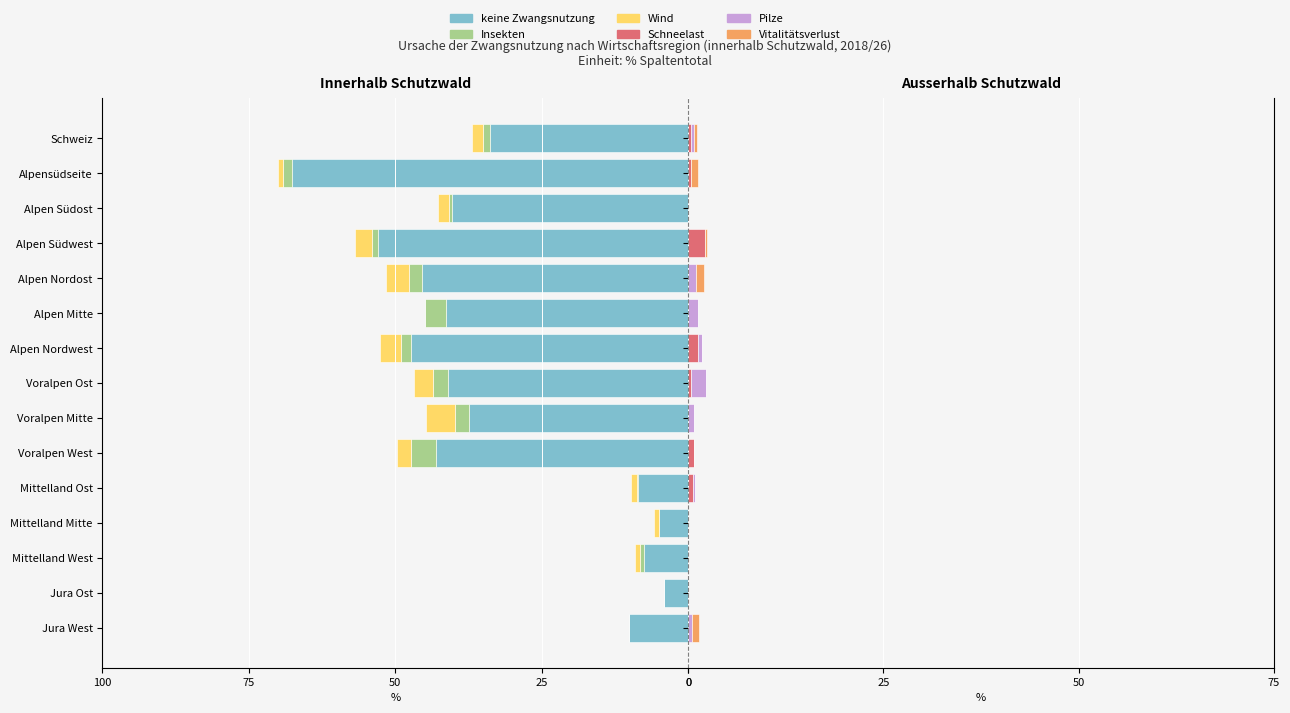

What is the difference between the maximum and minimum values in the Pilze series?

1.9